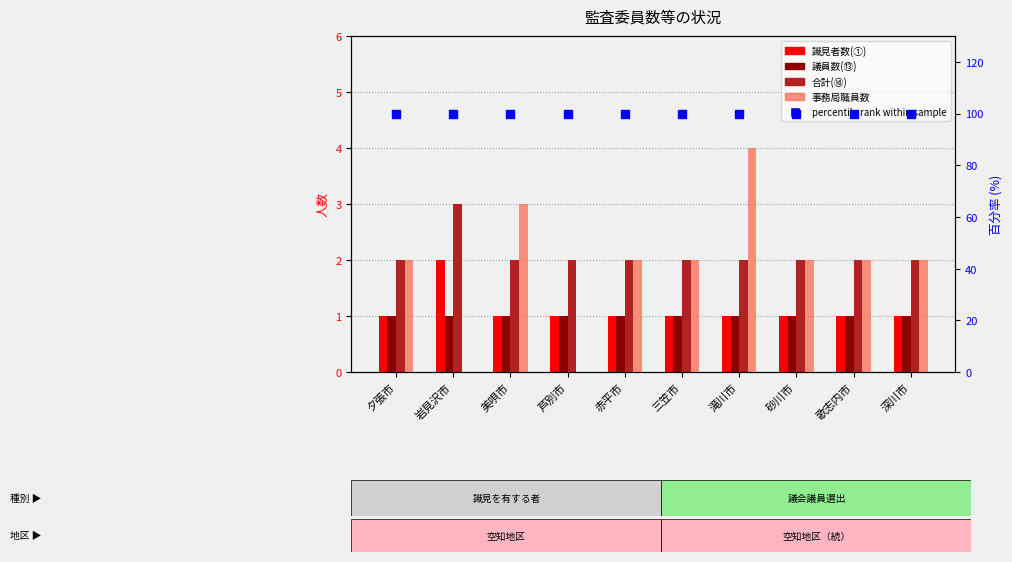

Which series contains the lowest Y value?

事務局職員数